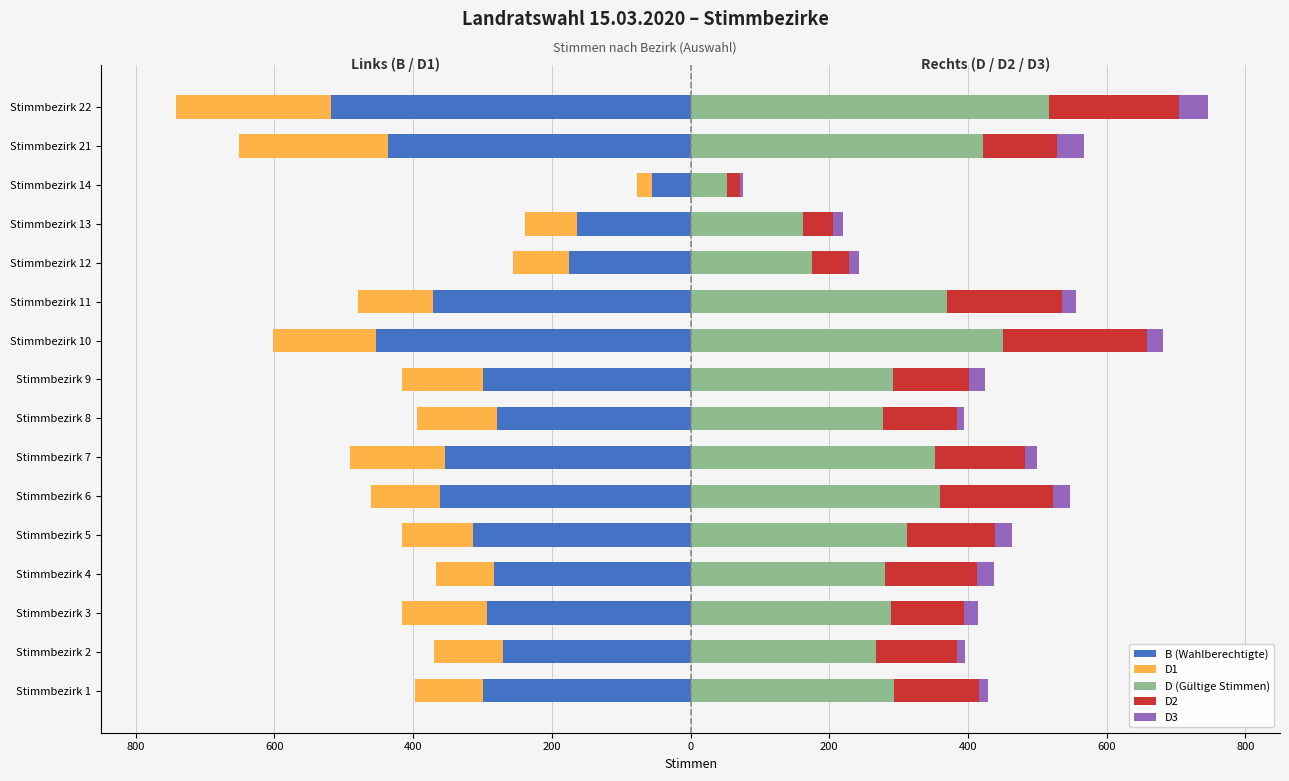

What are all the series names shown in the legend?

B (Wahlberechtigte), D1, D (Gültige Stimmen), D2, D3